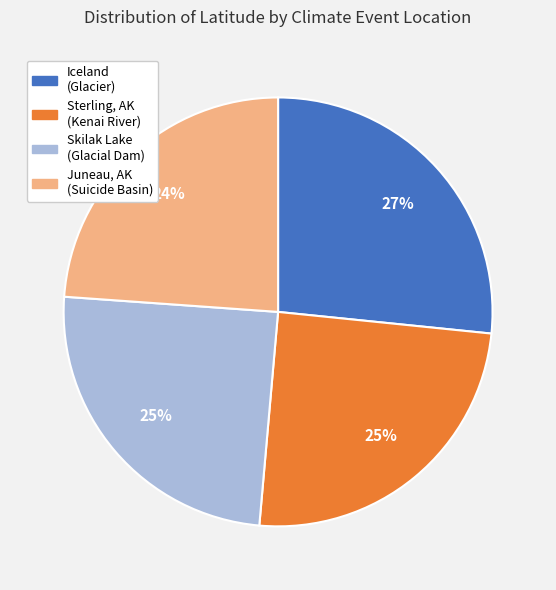

What percentage is the Iceland (Glacier) slice, to the nearest percent?

27%